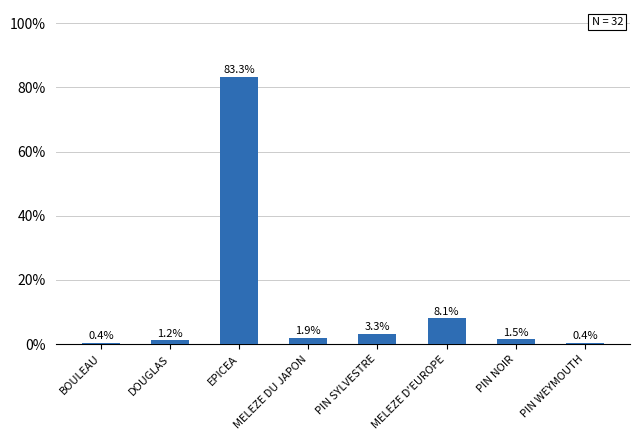

How many data points does each series have?

8